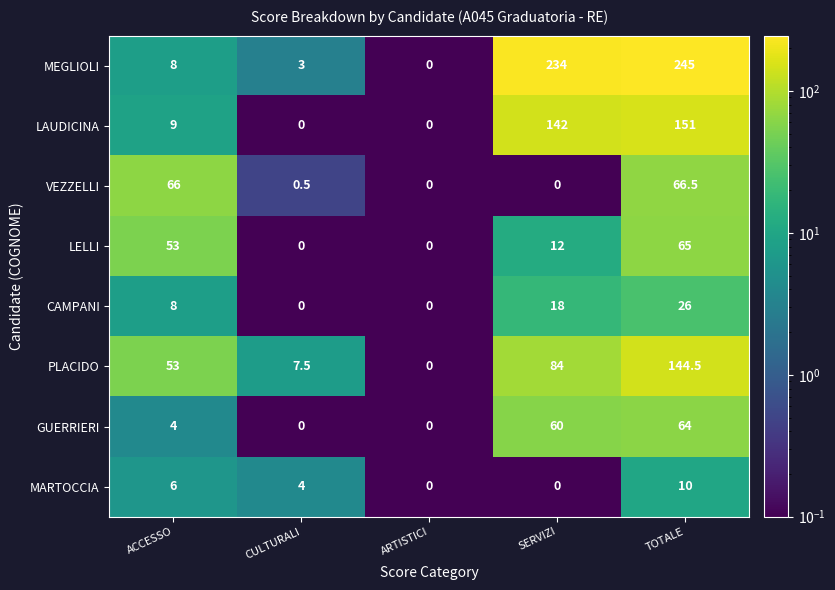

At which label is LAUDICINA closest to 75?

ACCESSO